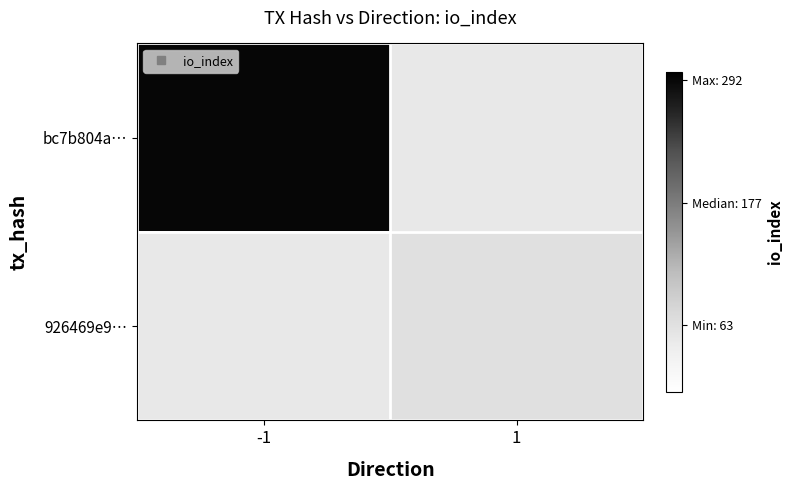

At how many categories does at least one series exceed 86?

1